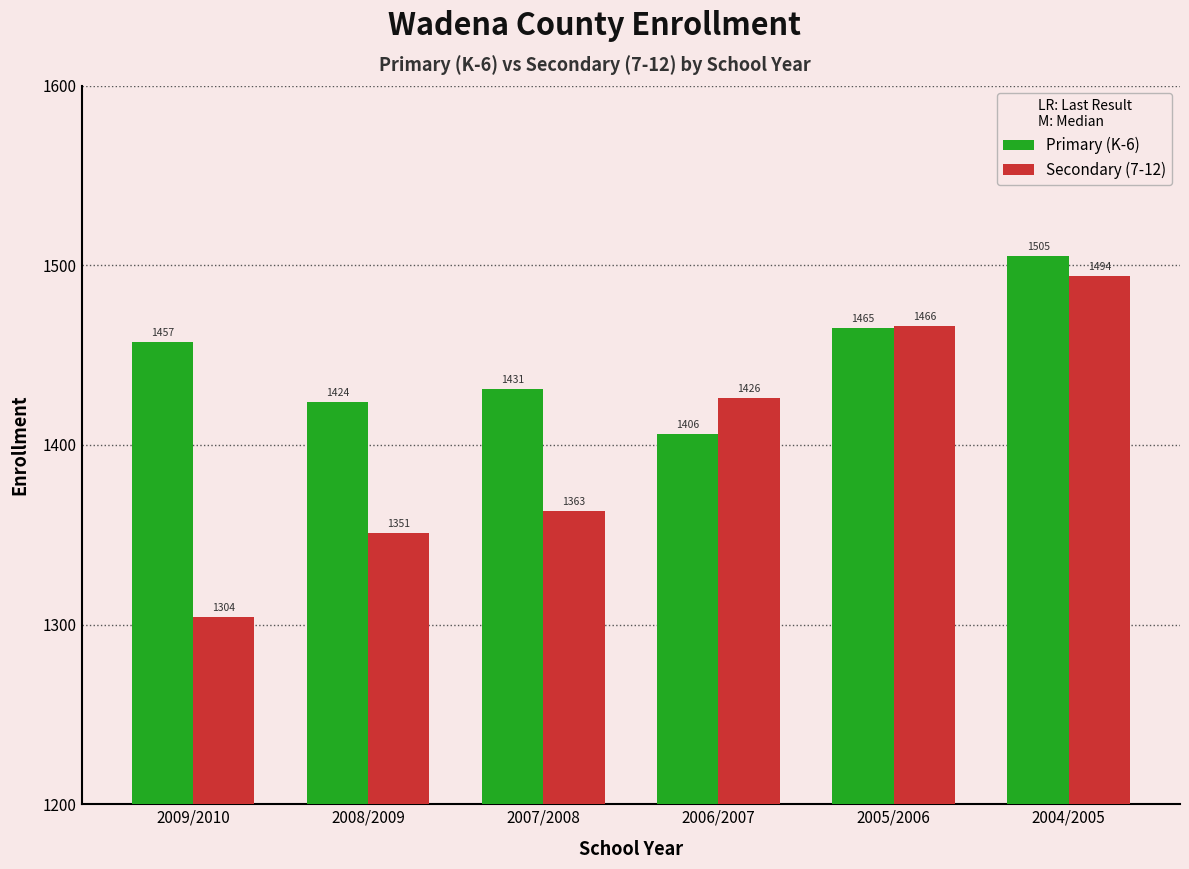

Rank the series by their average value, from lowest to highest.

Secondary (7-12), Primary (K-6)